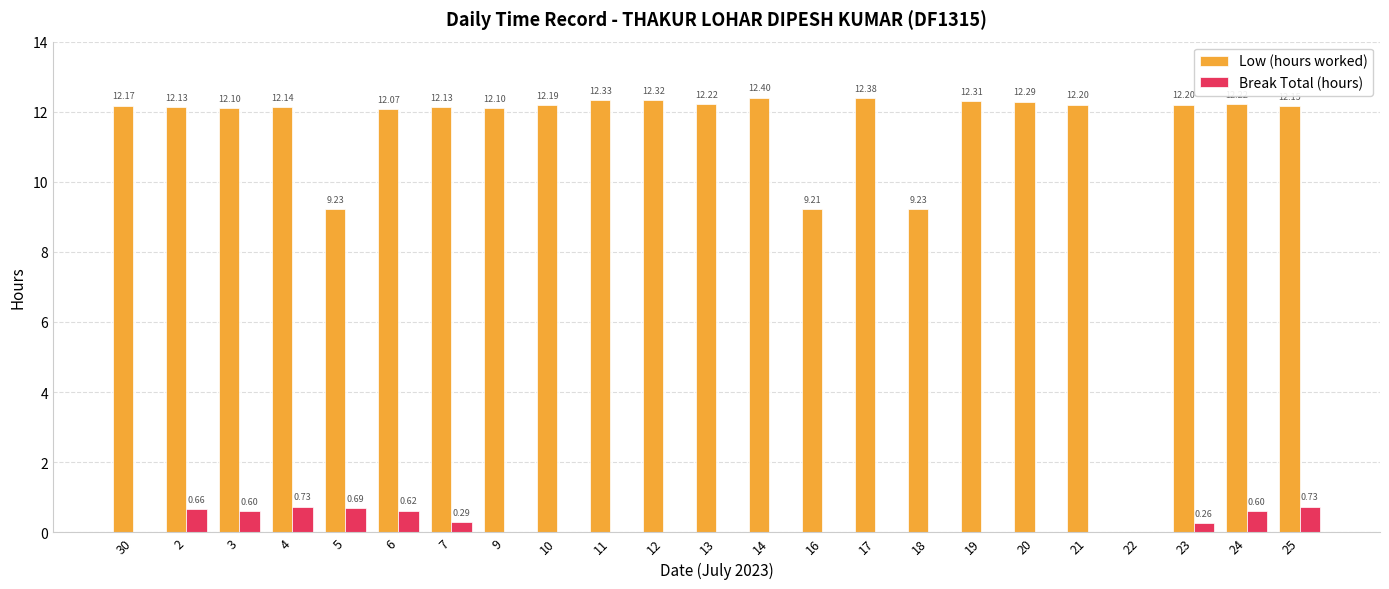

True or false: Low (hours worked) has a value of 15.7 at 5.

False